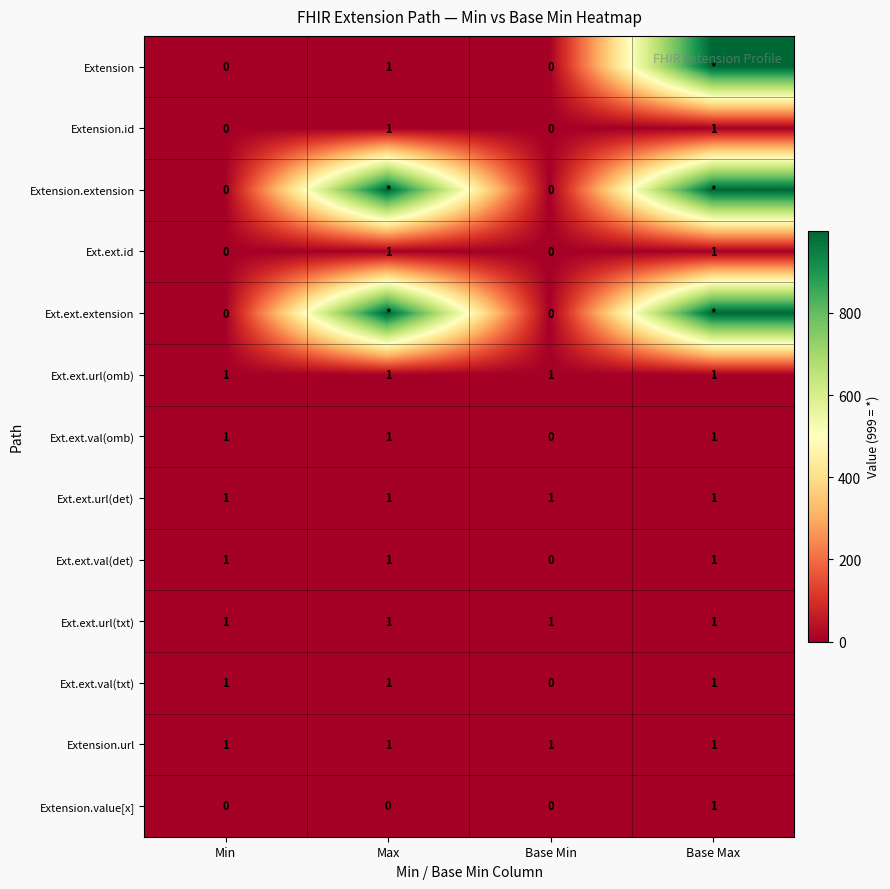

Which category has the highest value across all series?

Base Max